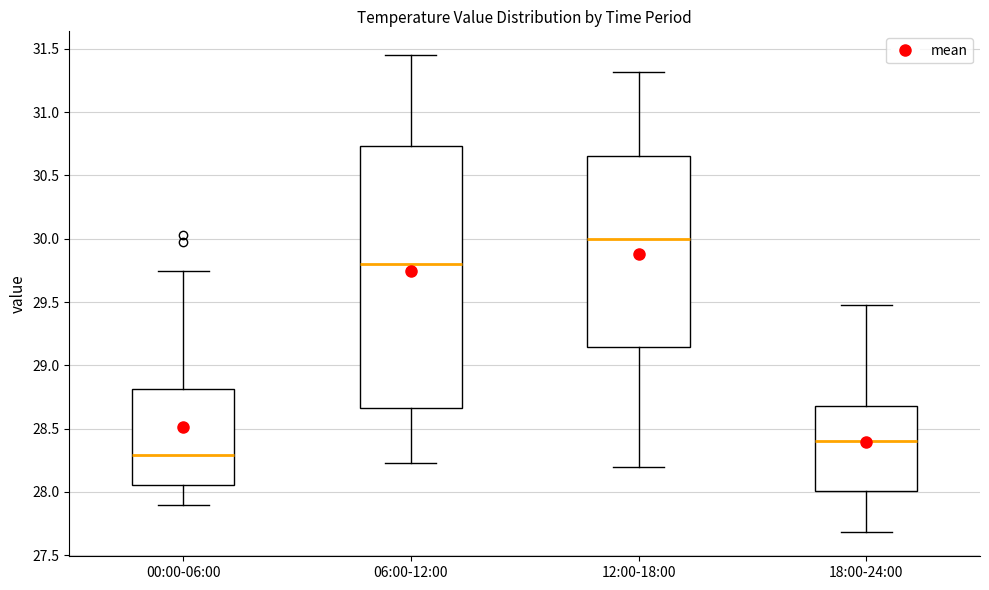

Which box's median line is the highest?

12:00-18:00